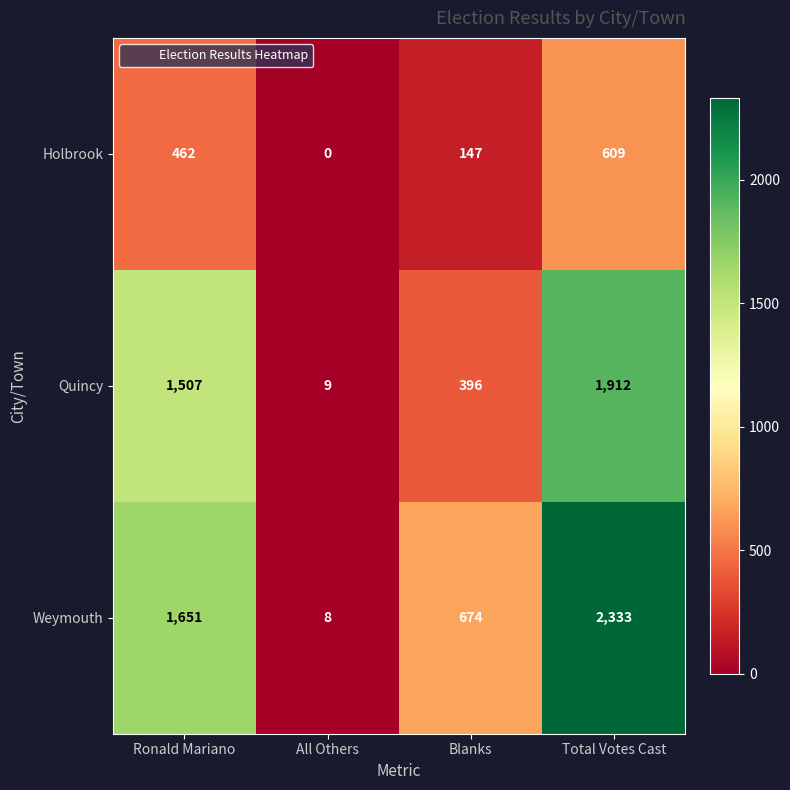

Where is Quincy nearest to the value 960?

Ronald Mariano